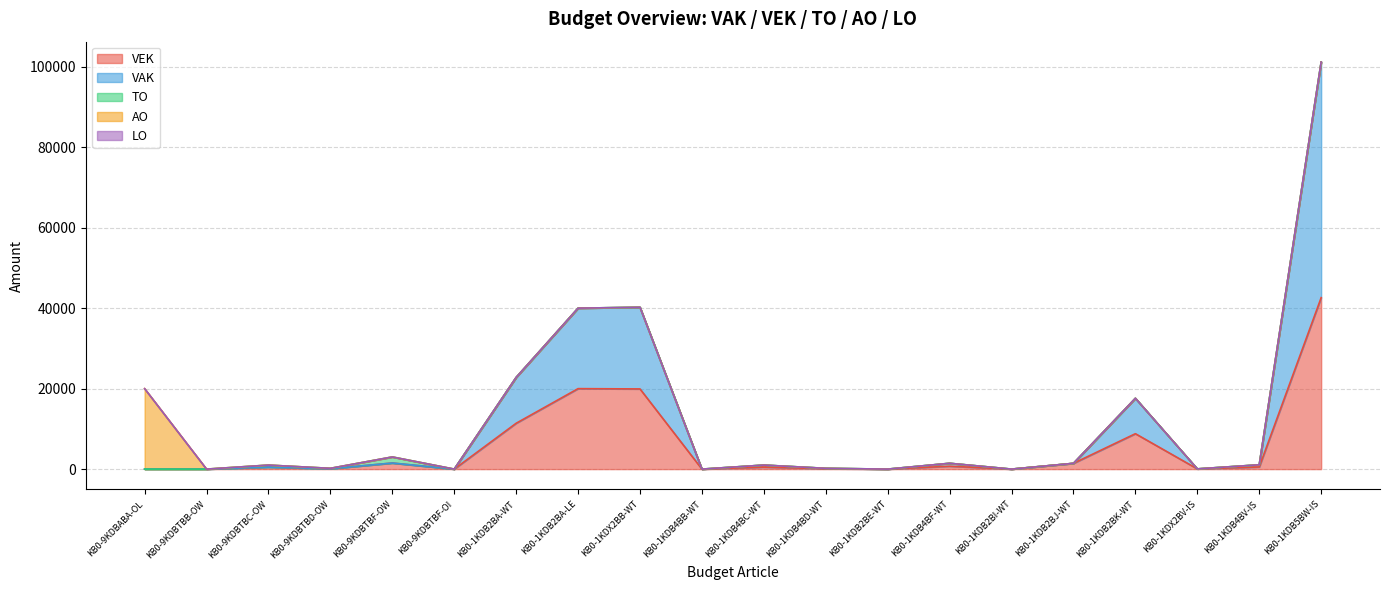

What is the label of the 18th point from the right?

KB0-9KDBTBC-OW